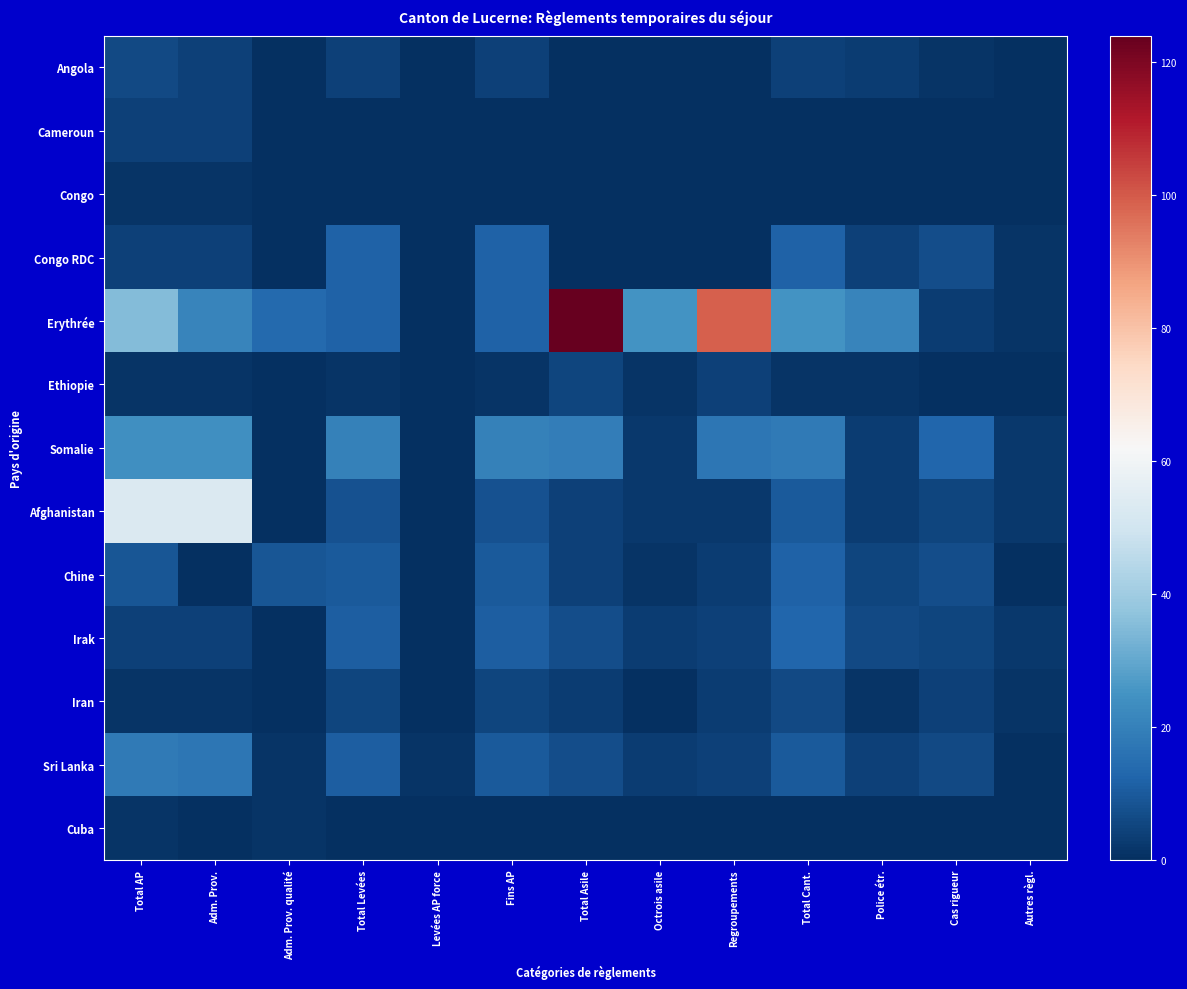

Which series has the largest range (max minus min)?

Erythrée